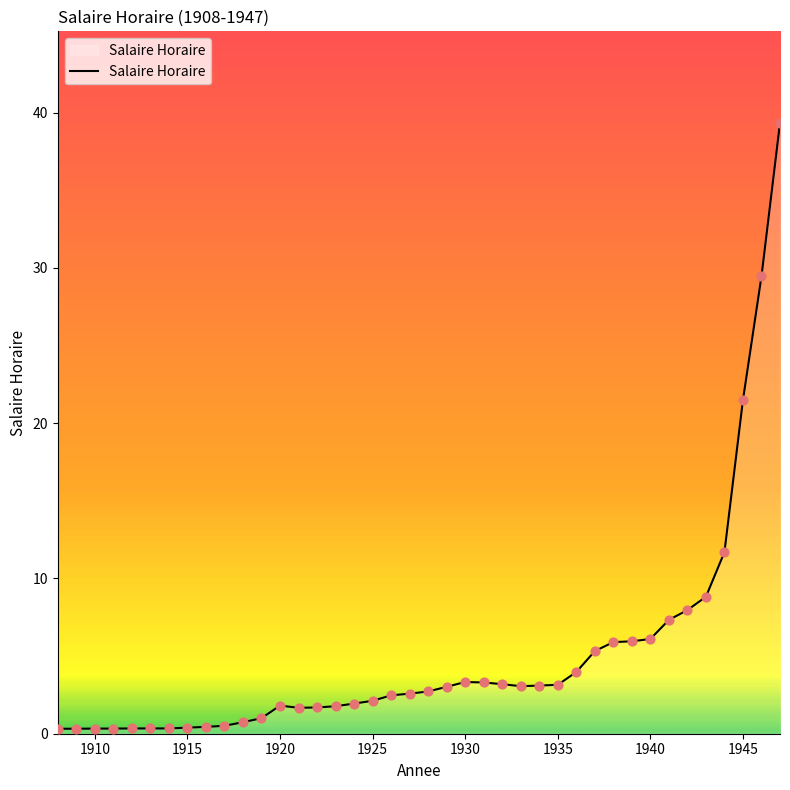

What is the greatest value displayed?

39.3